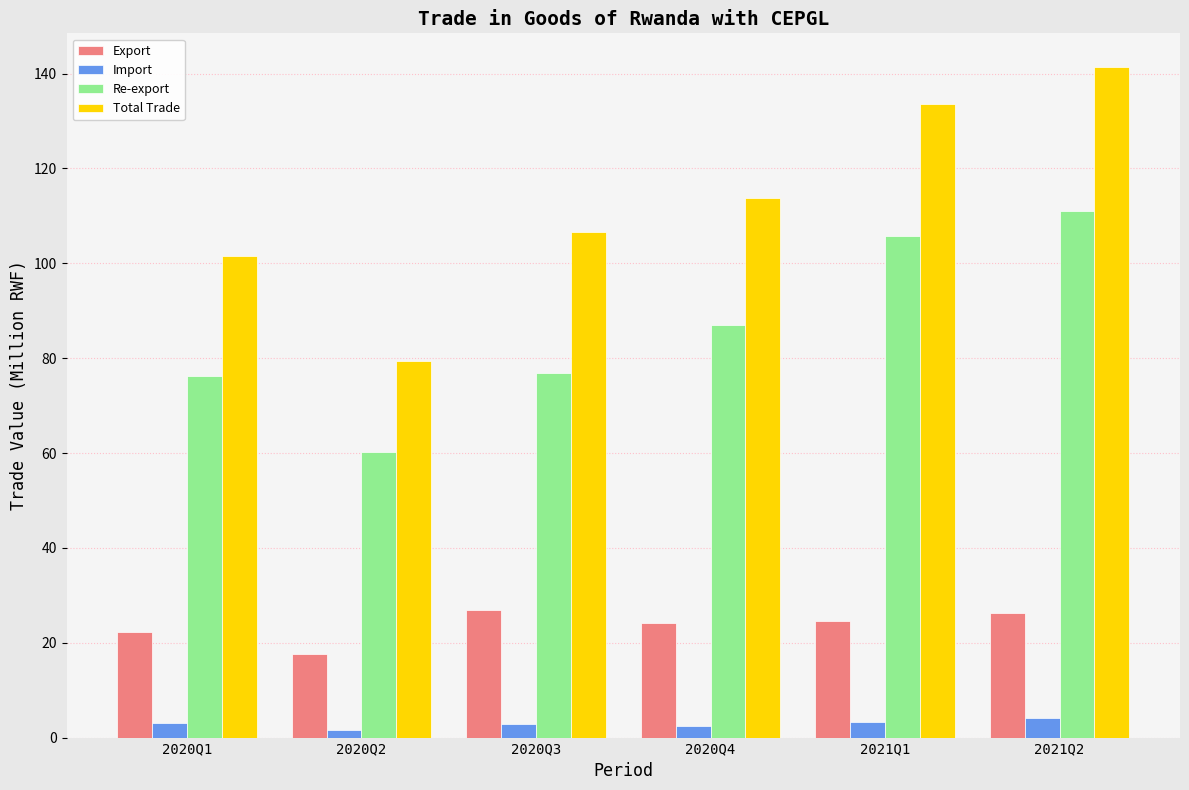

True or false: Import has a value of 3.4 at 2021Q1.

True